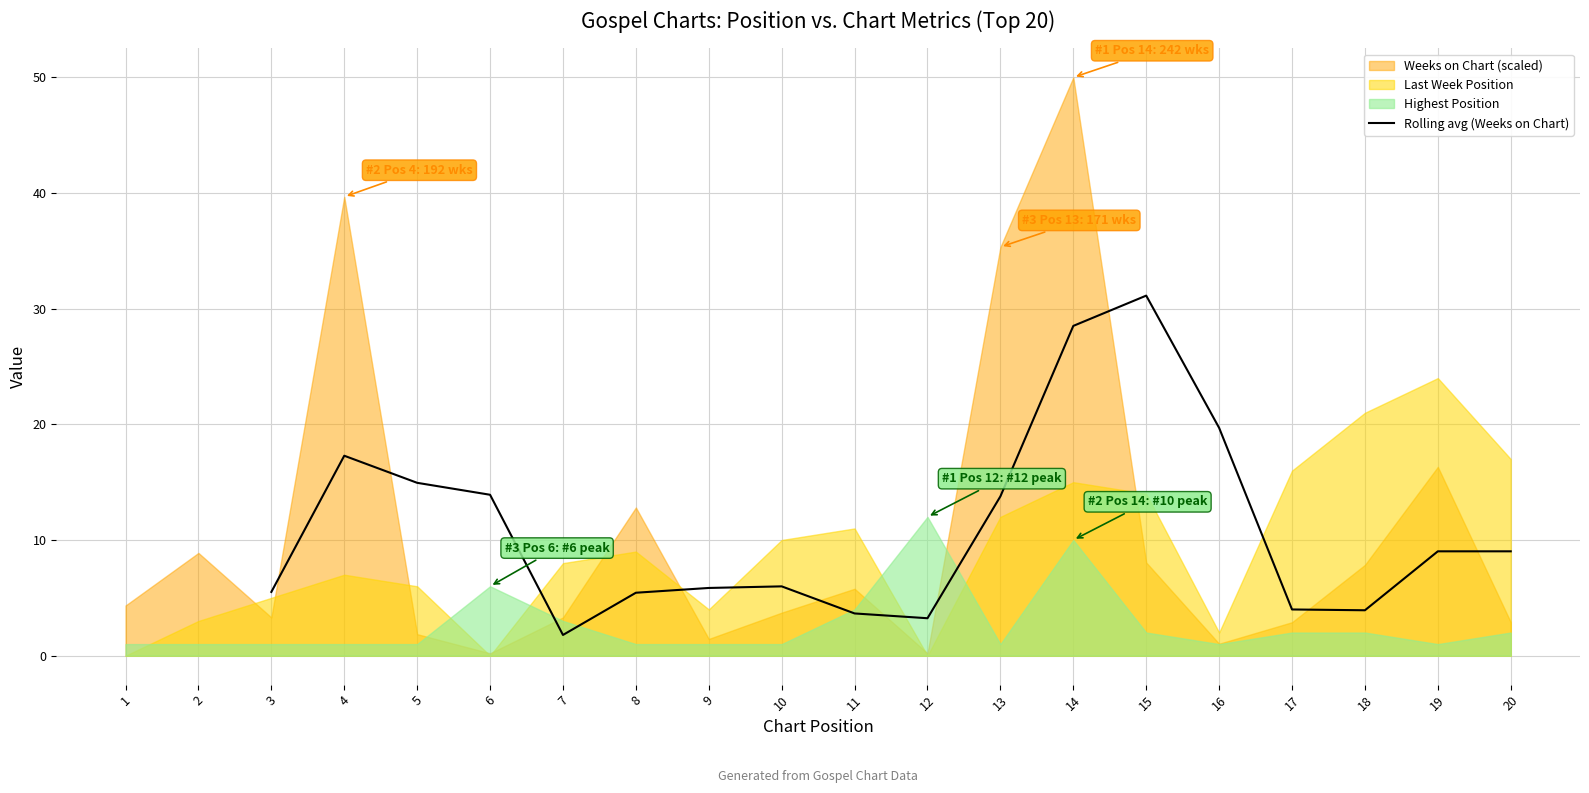

What is the sum of all values?

196.7